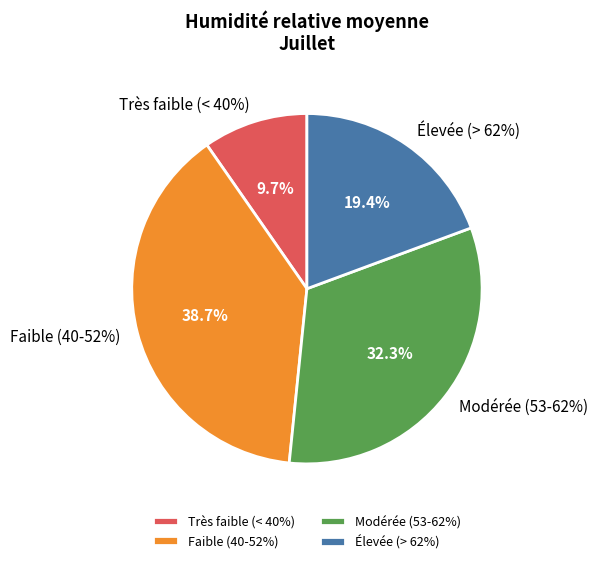

Is there any slice that represents more than half of the pie?

No